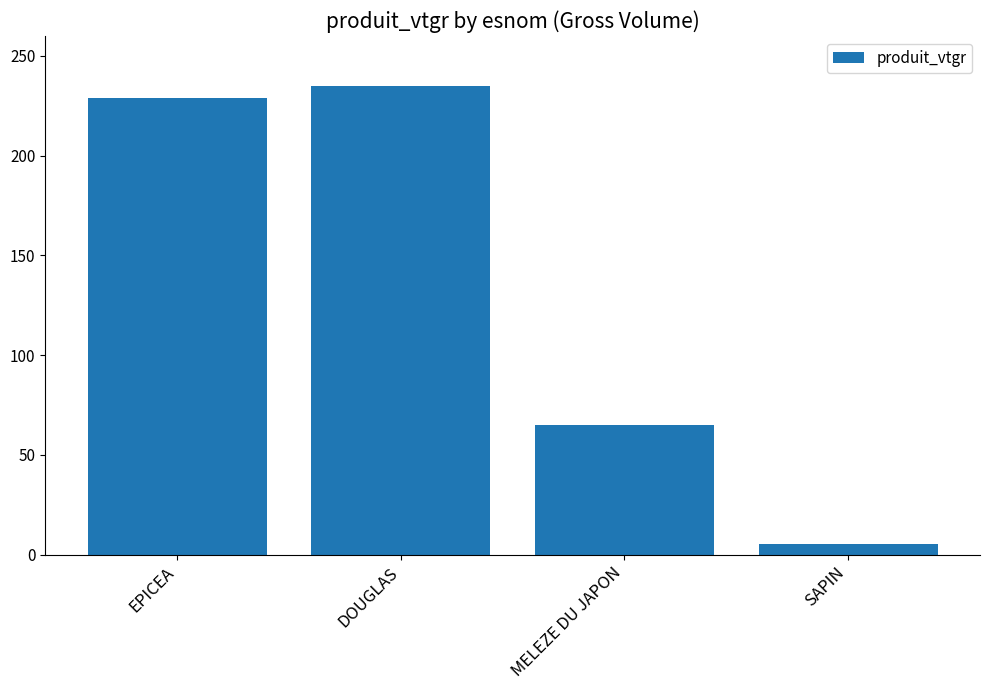

What is the difference between the values at SAPIN and MELEZE DU JAPON?

59.5